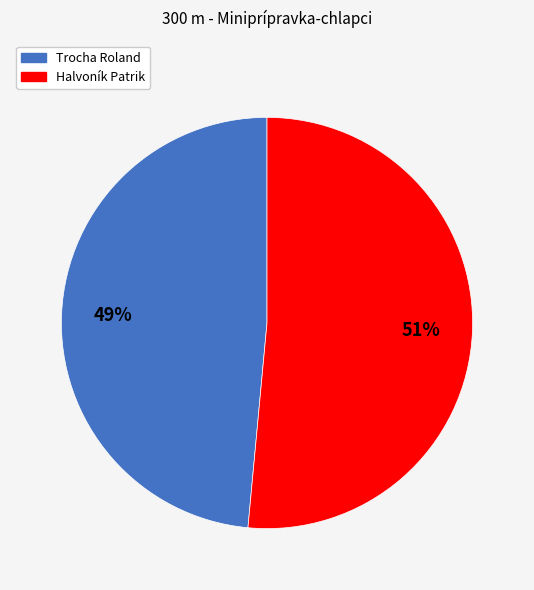

Between Trocha Roland and Halvoník Patrik, which is larger?

Halvoník Patrik